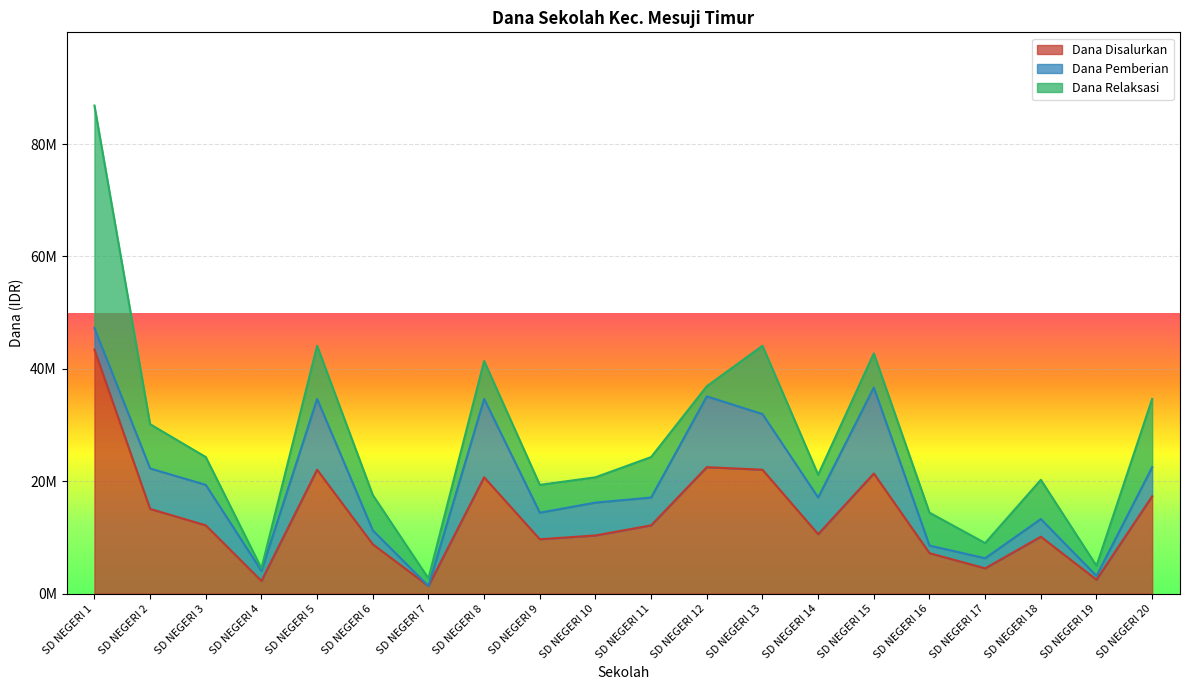

What are all the series names shown in the legend?

Dana Disalurkan, Dana Pemberian, Dana Relaksasi